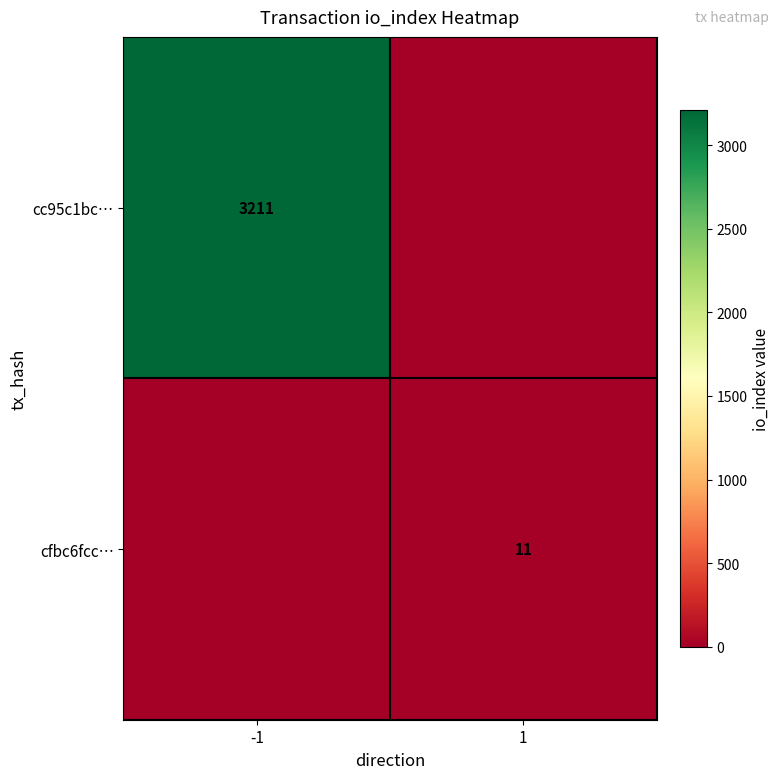

The cfbc6fcc… series shows 4 at 1. True or false?

False